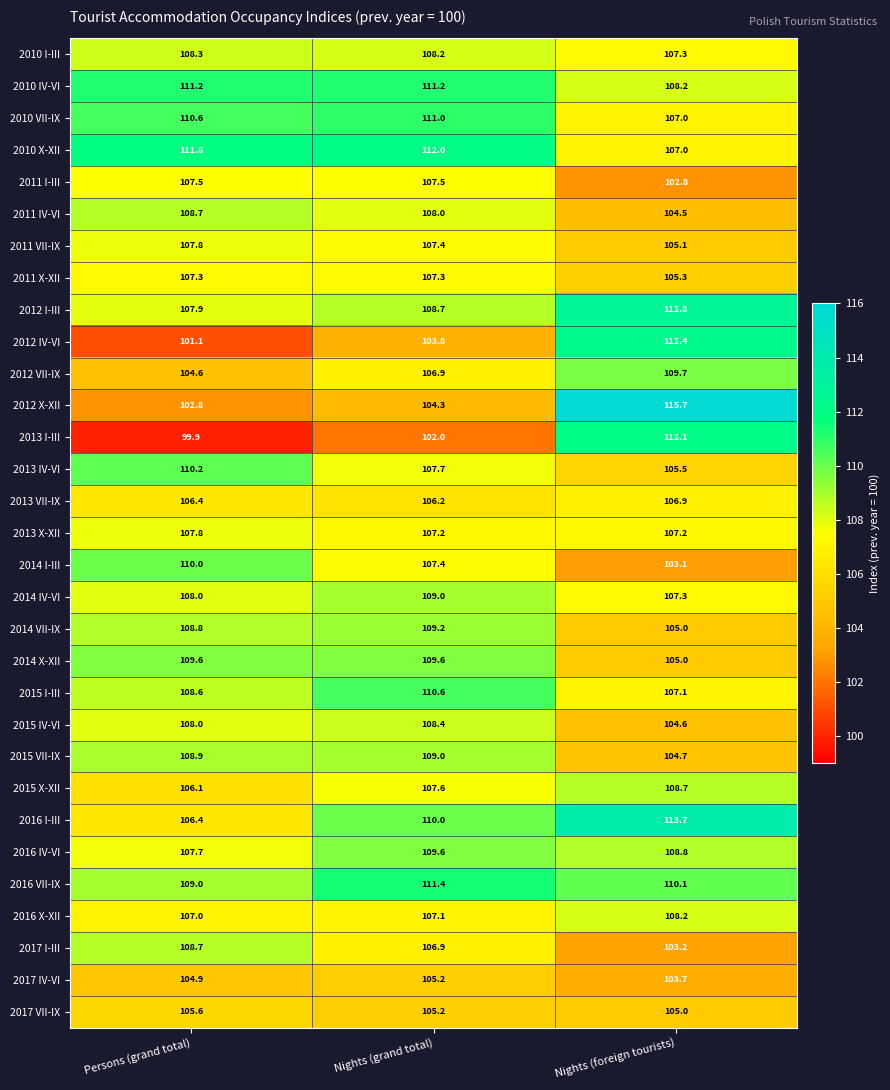

What is the smallest value displayed?

99.9